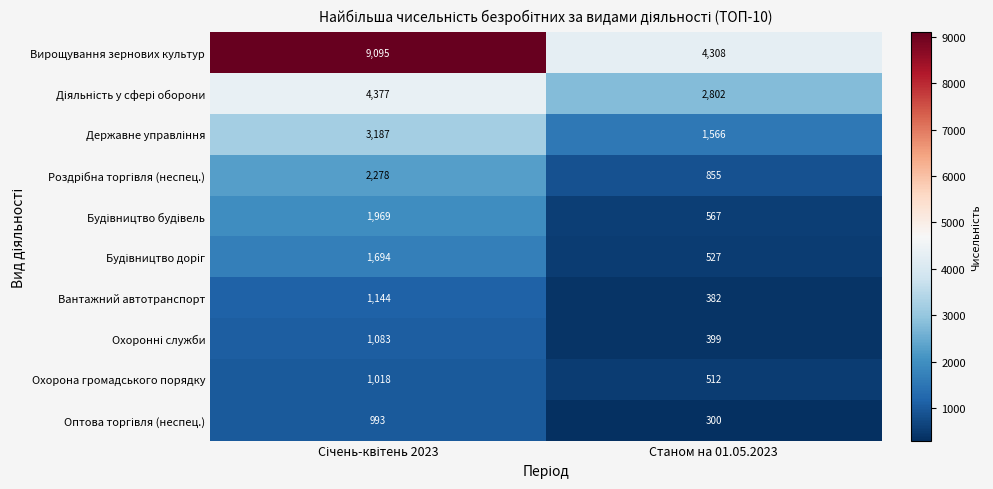

What is the sum of all Вантажний автотранспорт values?

1526